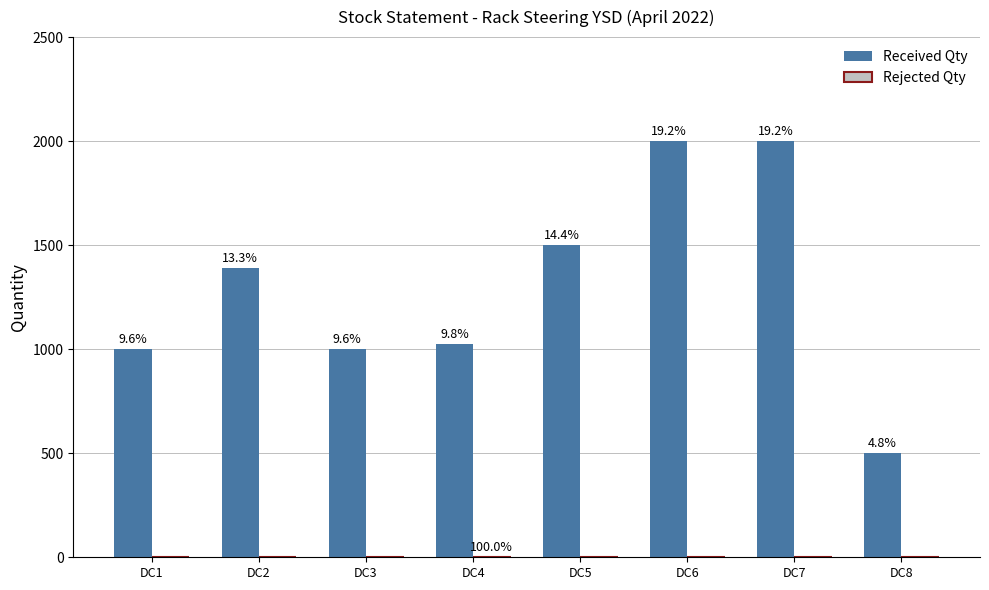

At which label does Received Qty first exceed 1390?

DC5